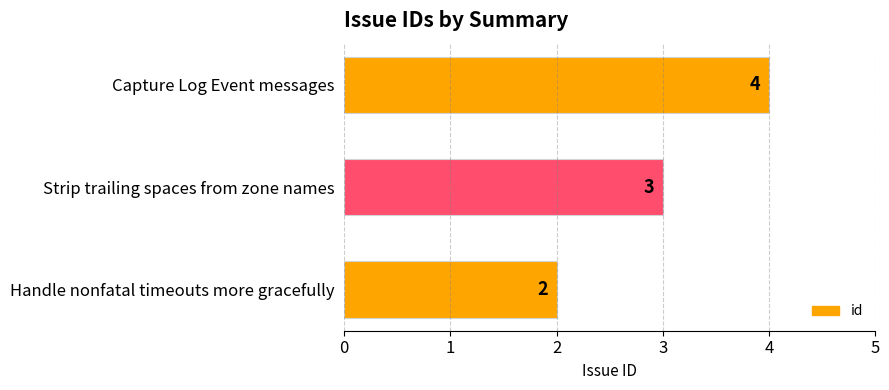

Are the bars horizontal?

Yes